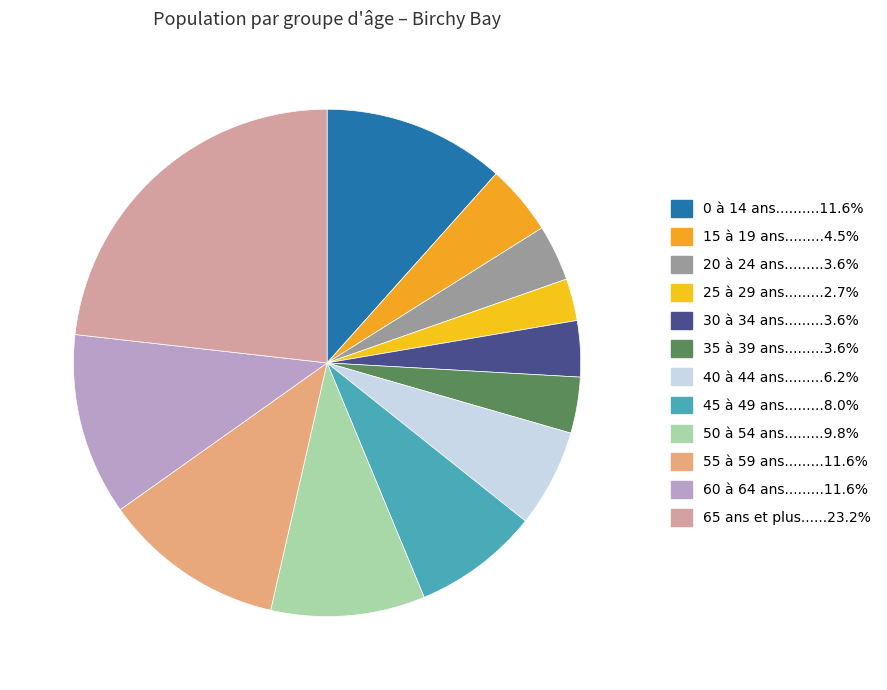

How many slices are in this pie chart?

12